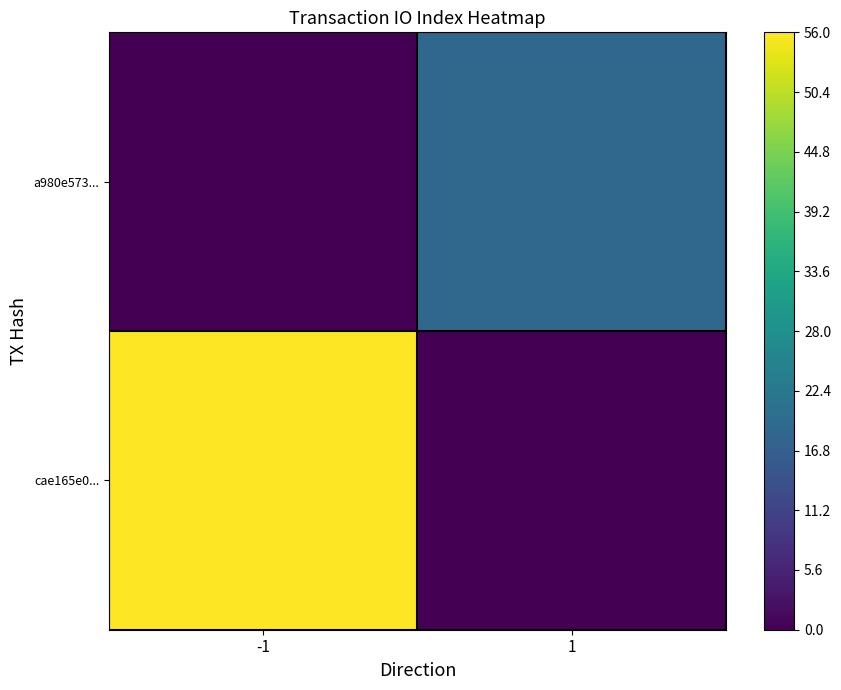

Count the number of categories in the chart.

2